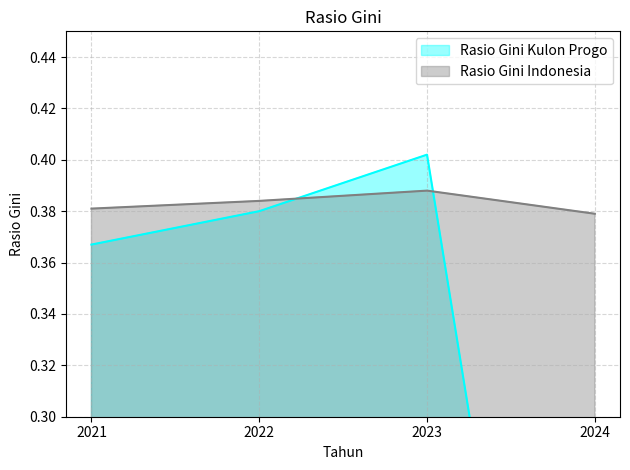

How many intersections are there between Rasio Gini Kulon Progo and Rasio Gini Indonesia?

2